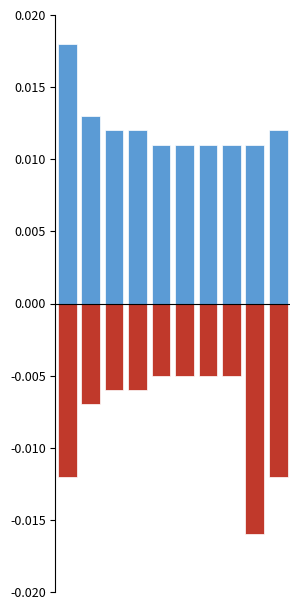

At which category is the sum across all series the highest?

2